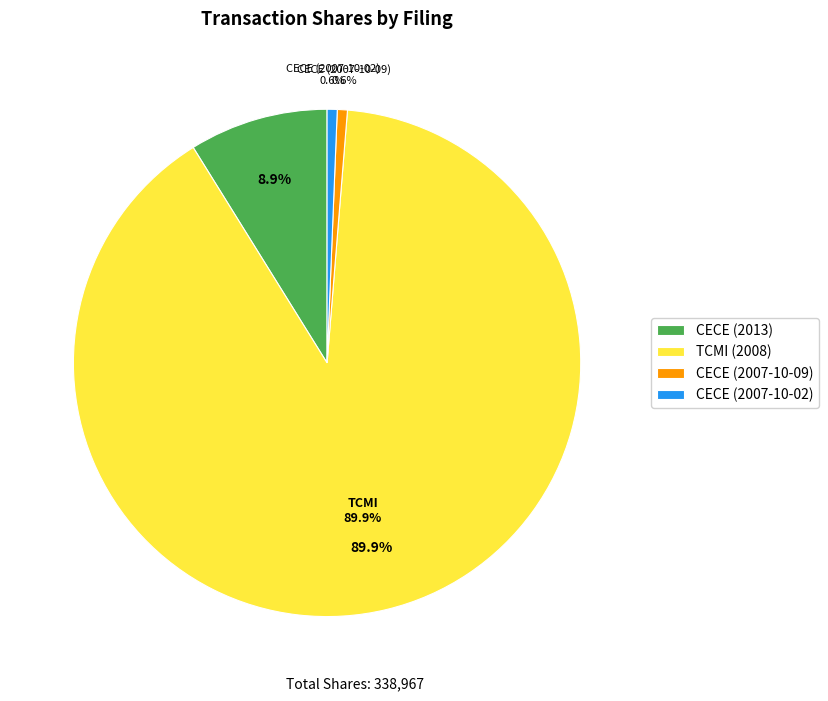

To the nearest percent, what percentage of the pie is CECE (2007-10-09)?

1%